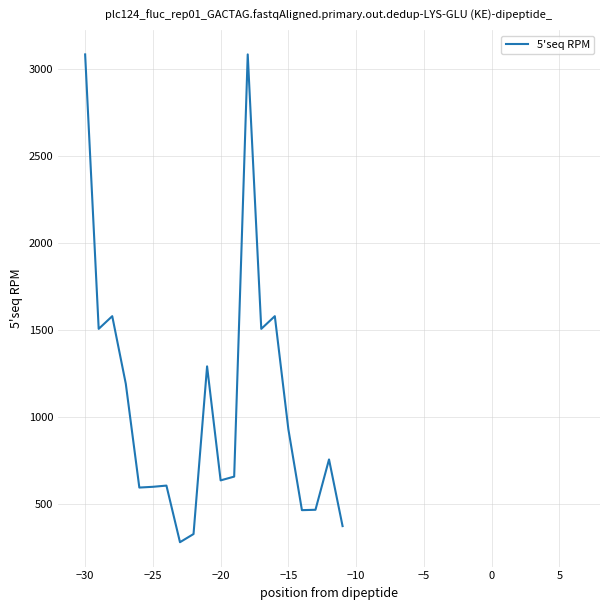

What is the minimum value shown in the chart?

278.7